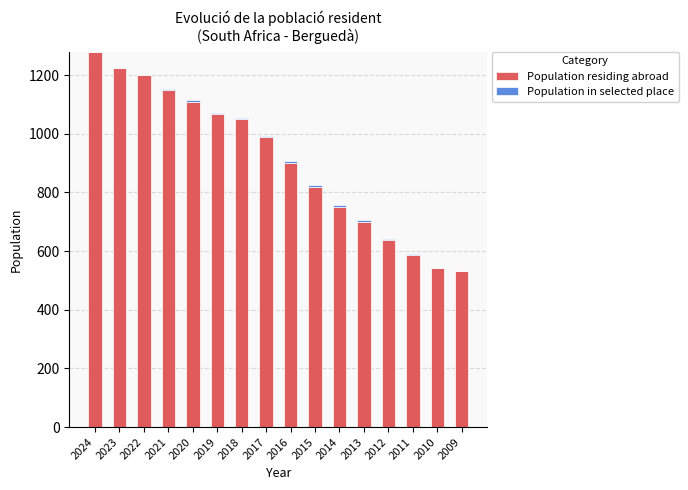

Are the bars grouped side by side (vs. stacked)?

No